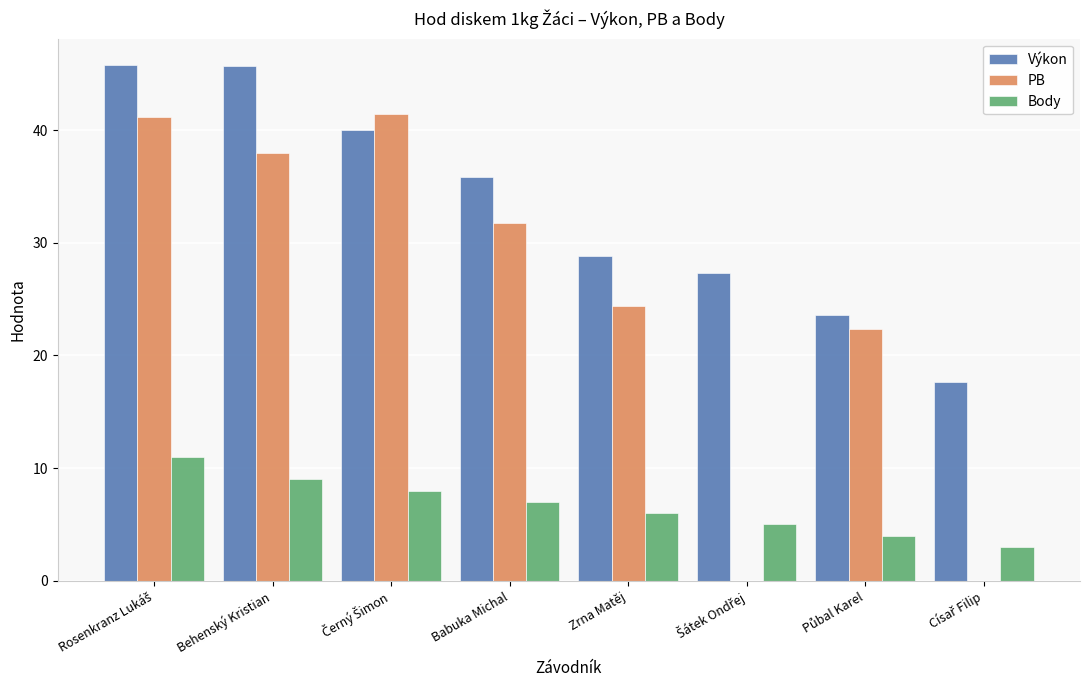

What value does the PB series have at Zrna Matěj?

24.4